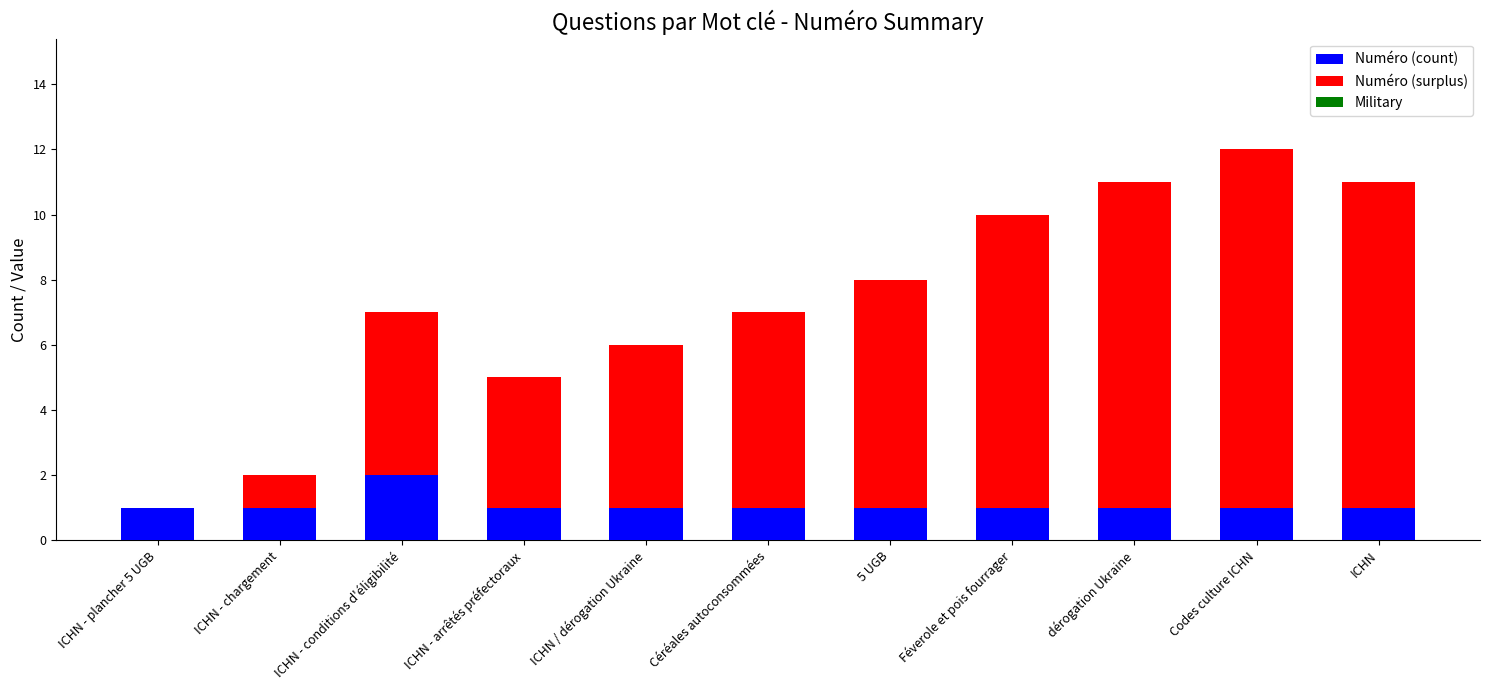

The value of Numéro (count) at ICHN - conditions d'éligibilité is 2. True or false?

True